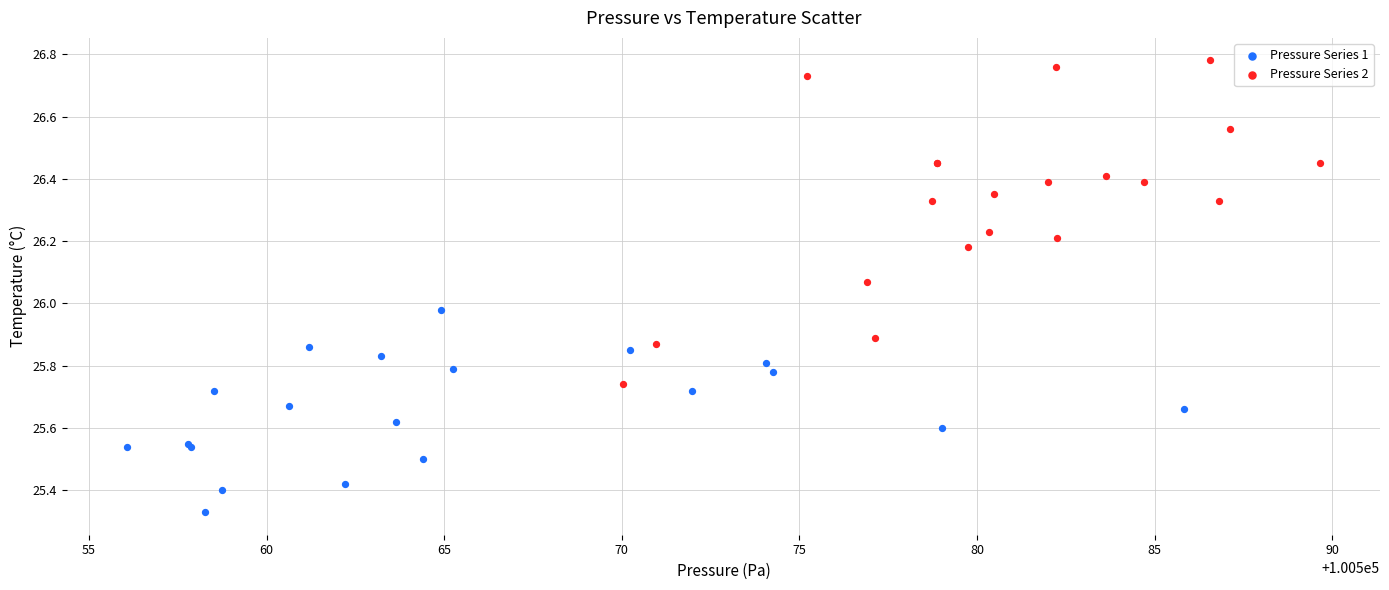

Which series has the largest Y range (max minus min)?

Pressure Series 2